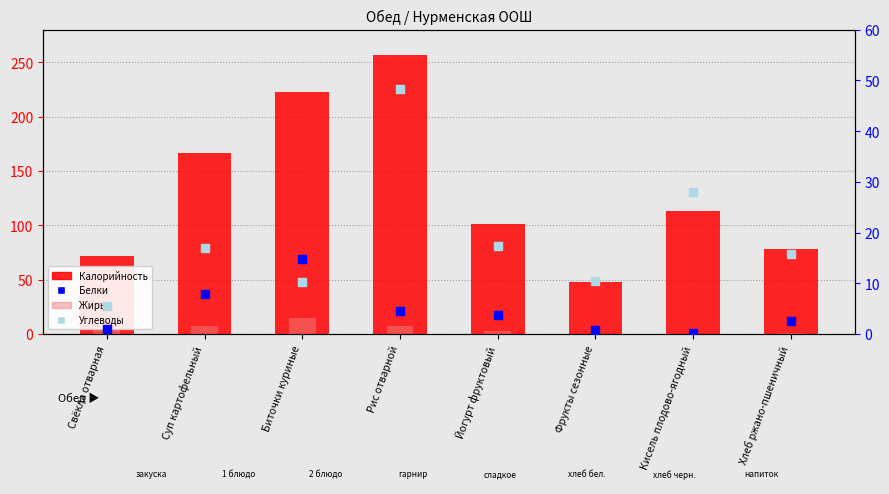

What is the total value across all series at Биточки куриные?

262.6